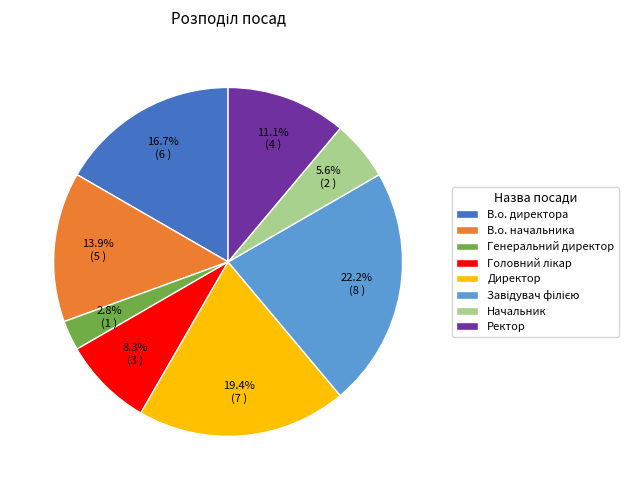

Is there any slice that represents more than half of the pie?

No